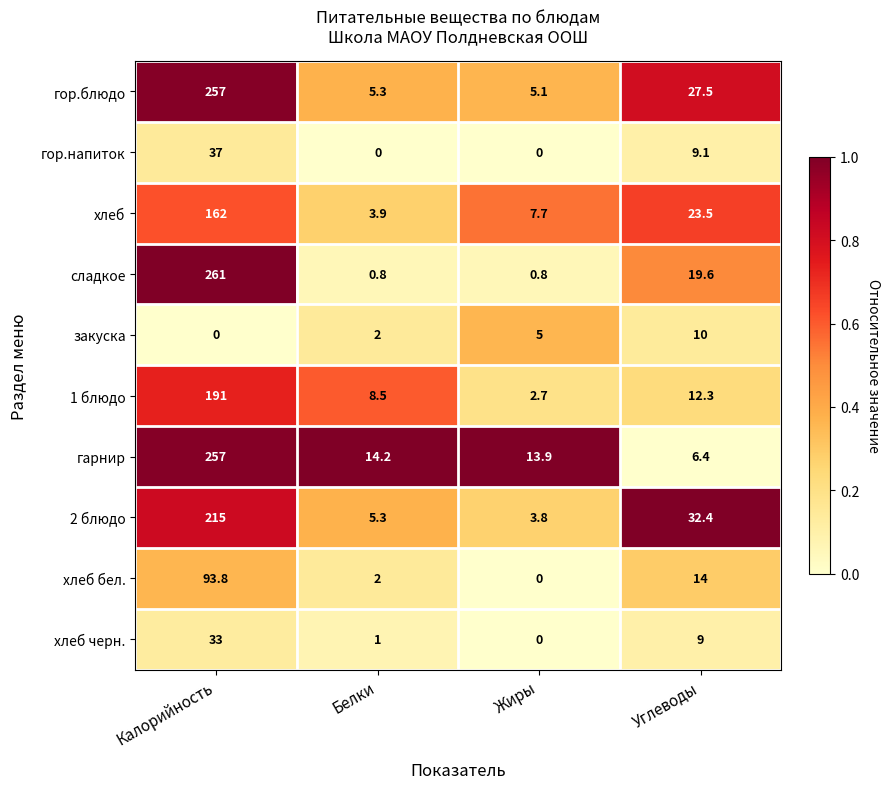

Which series has the largest total across all categories?

гор.блюдо